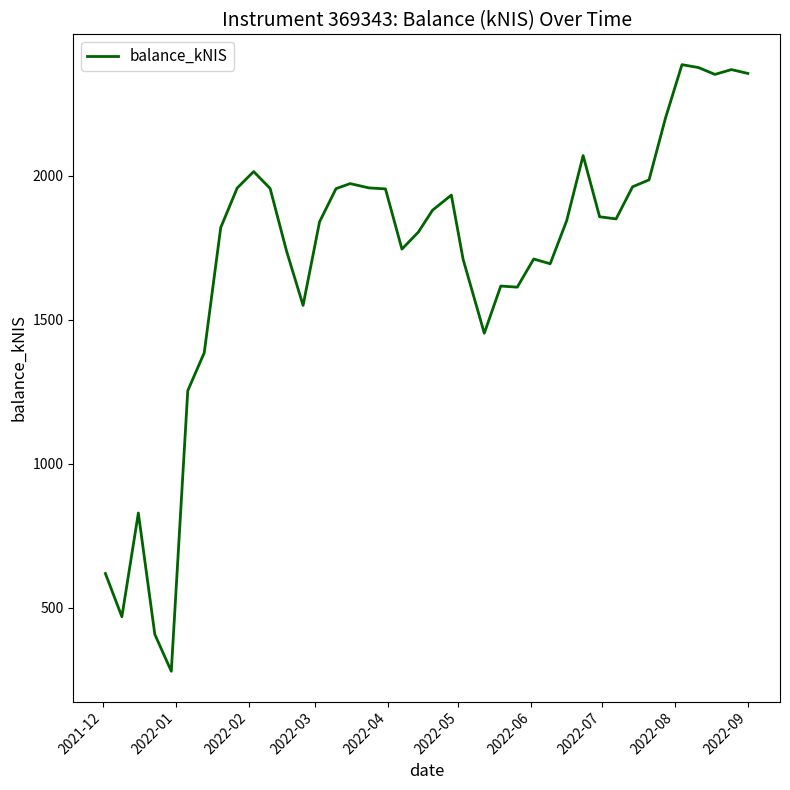

Does the chart display data point markers on the line(s)?

No